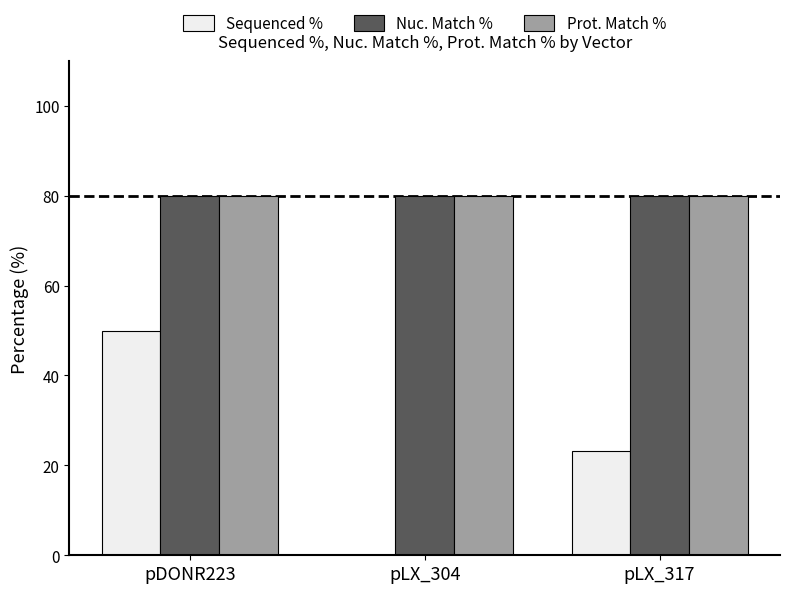

What is the maximum value shown in the chart?

79.9